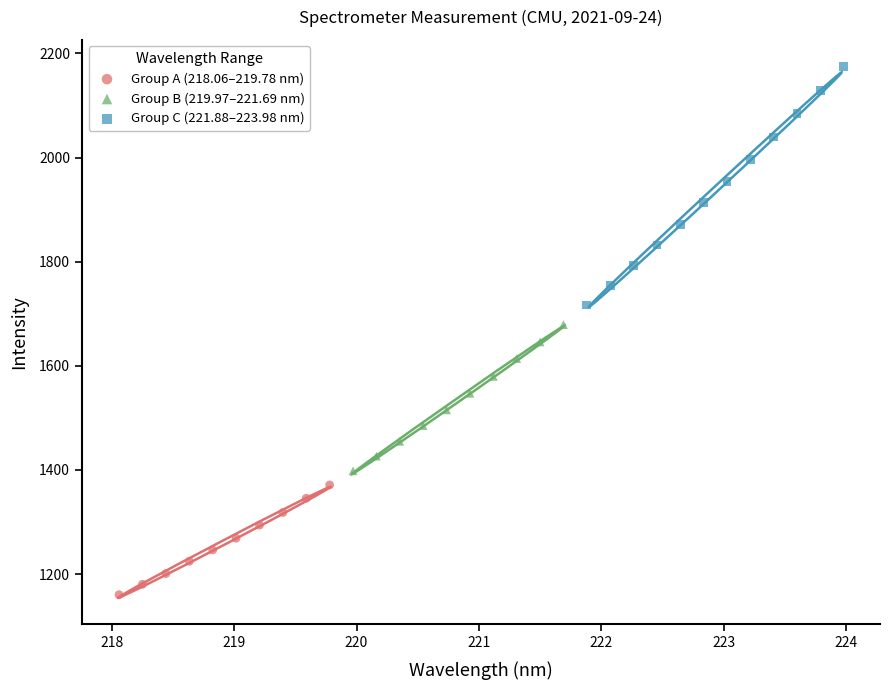

Which series has the widest spread of Y values?

Group C (221.88–223.98 nm)